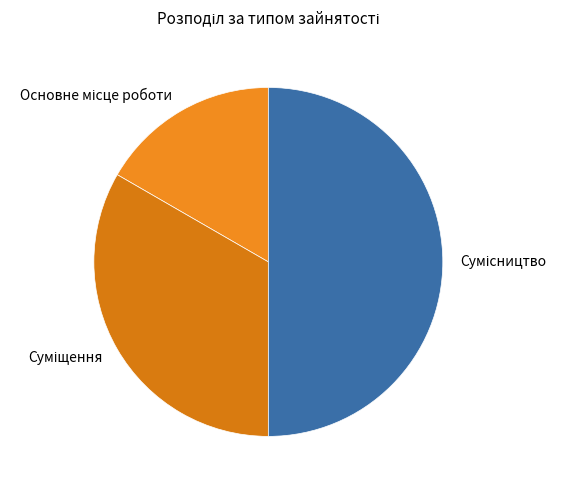

How many slices are in this pie chart?

3